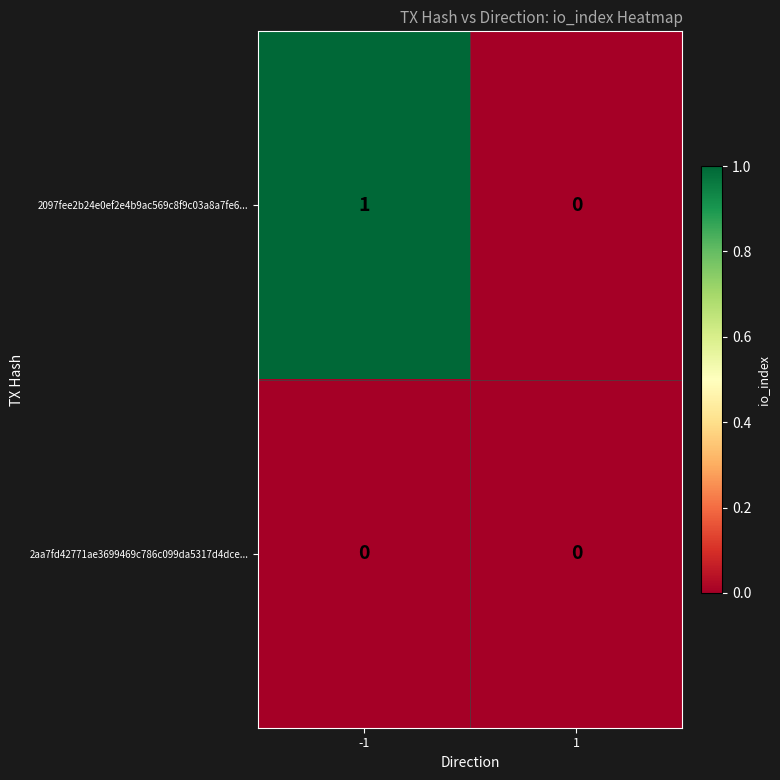

Which series changed the most between -1 and 1?

2097fee2b24e0ef2e4b9ac569c8f9c03a8a7fe6...